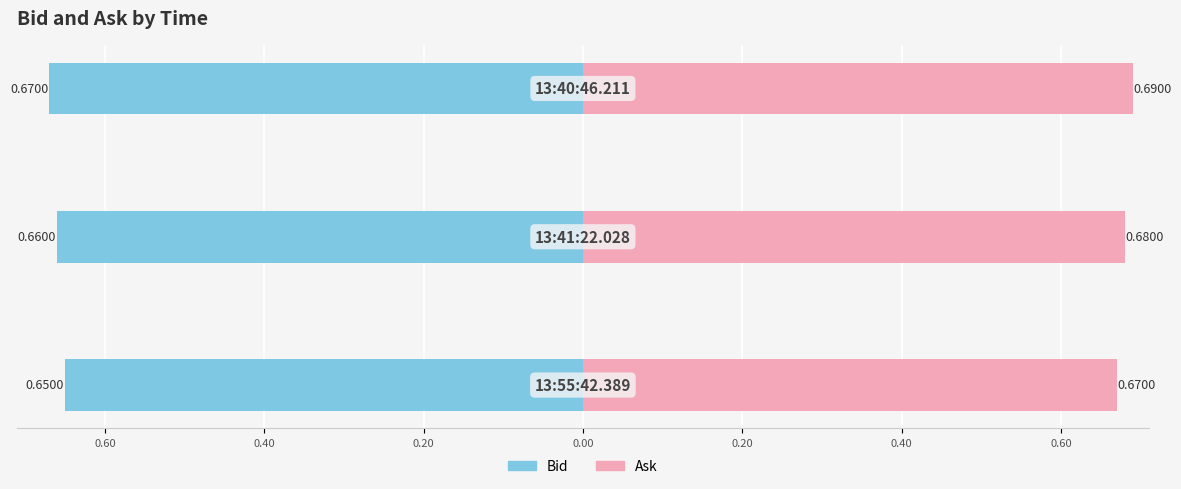

What is the minimum value for Ask?

0.7